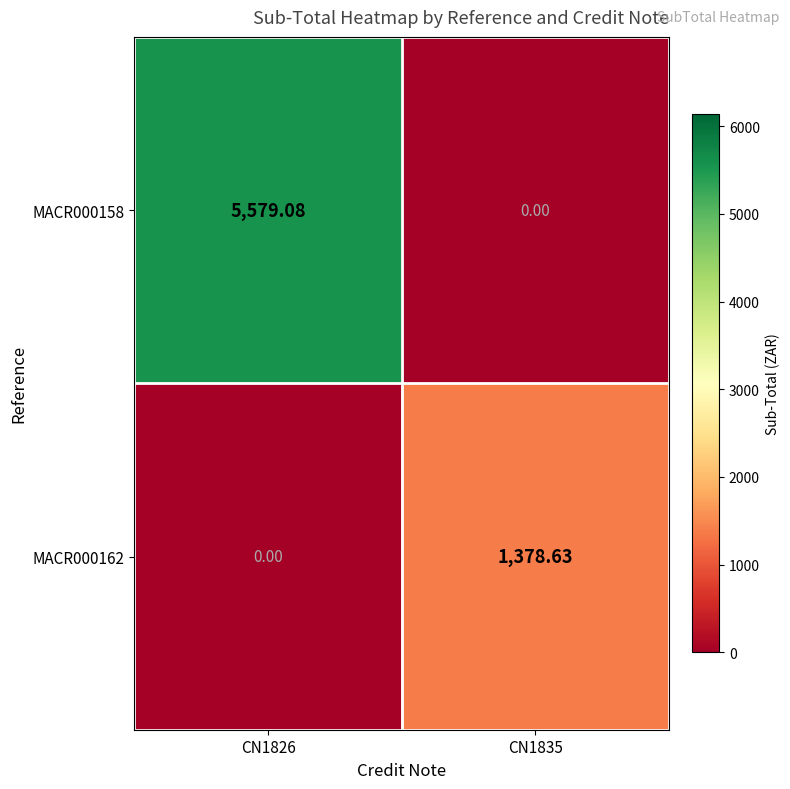

Is the value of MACR000158 at CN1826 greater than the value of MACR000162 at CN1835?

Yes